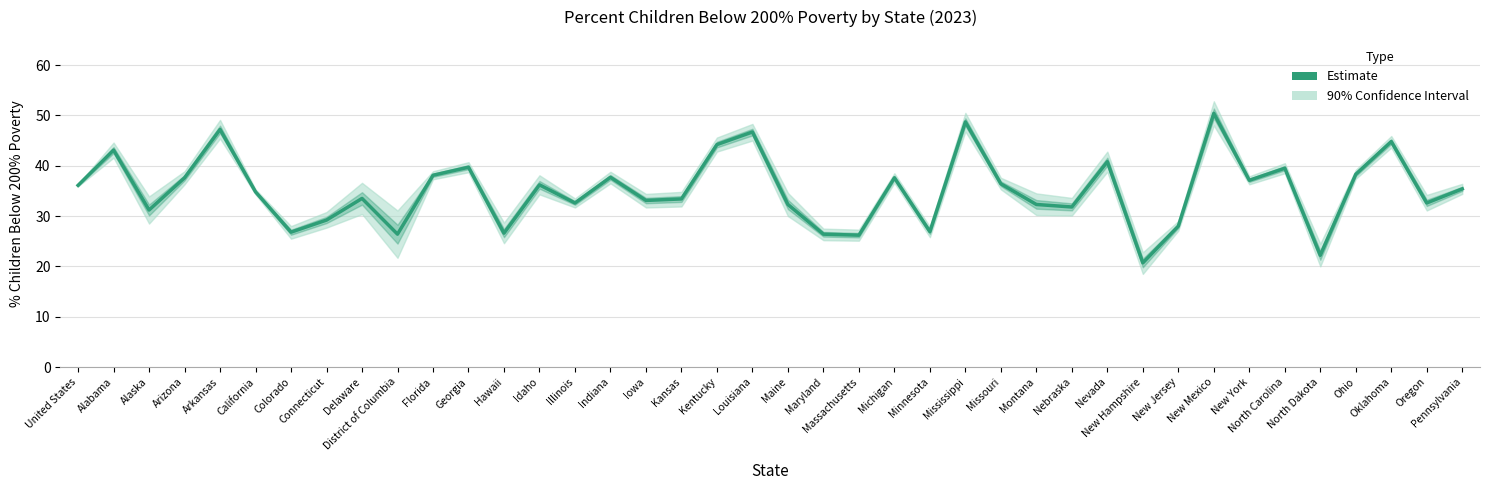

What is the value of the 39th point from the left?

32.6